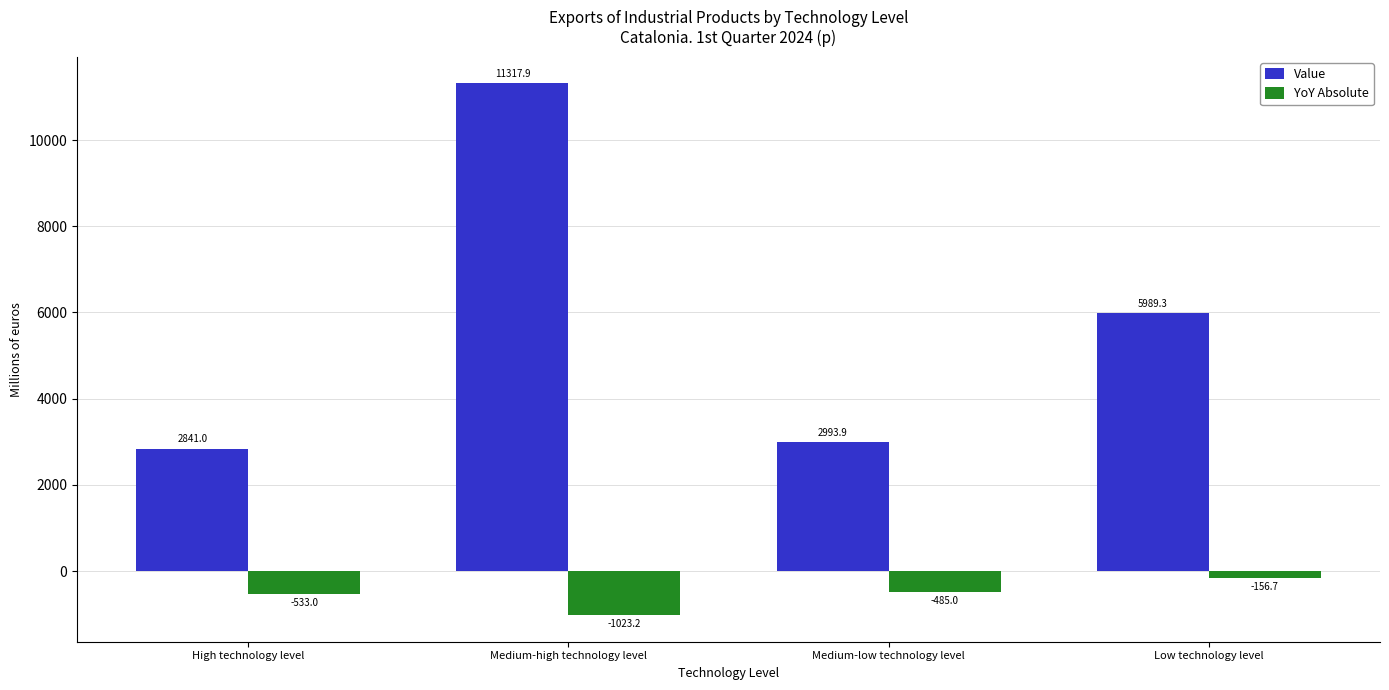

What is the sum of all YoY Absolute values?

-2197.9